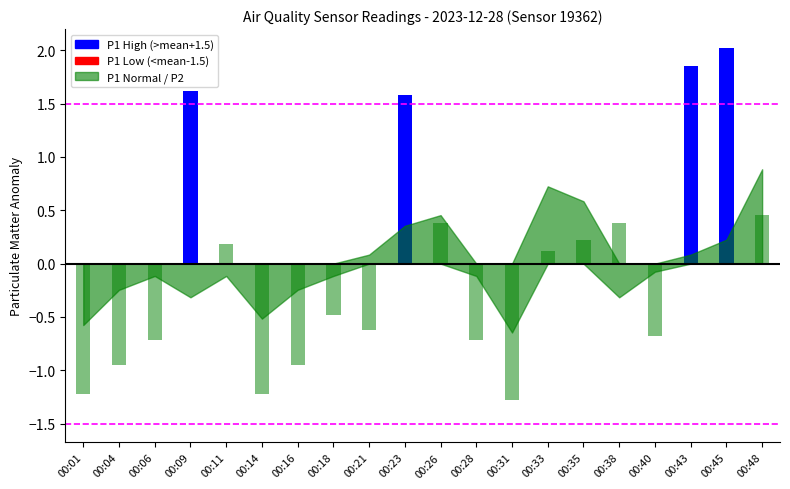

Which category has the highest value in the P1 series?

00:45